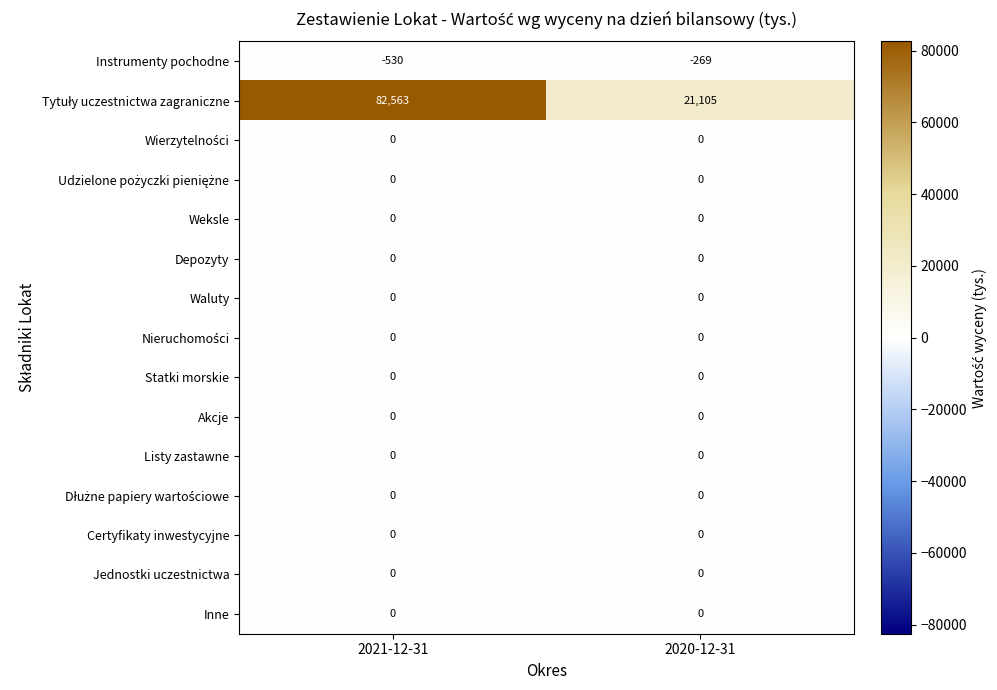

What is the maximum value shown in the chart?

82563